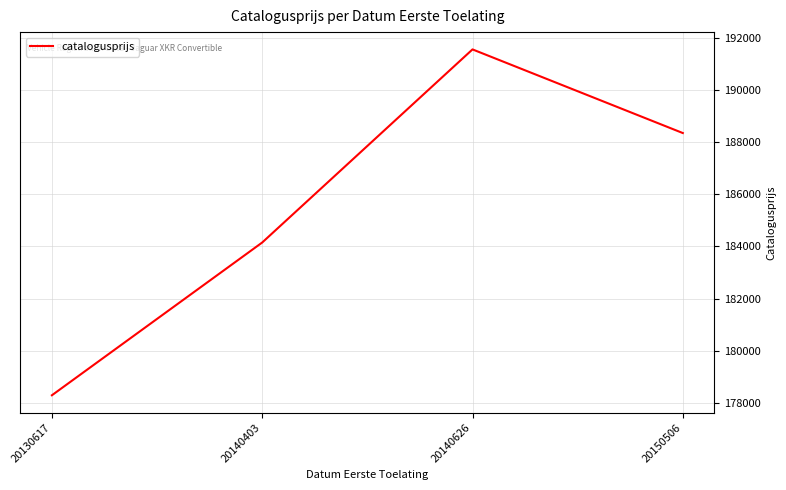

The chart shows a value of 178289 at 20130617. True or false?

True